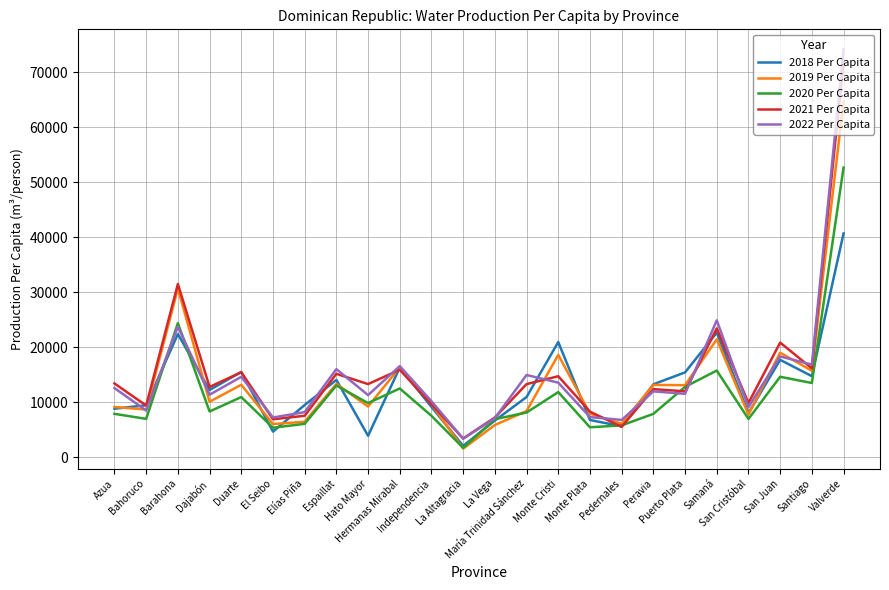

What is the maximum value for 2022 Per Capita?

74147.8